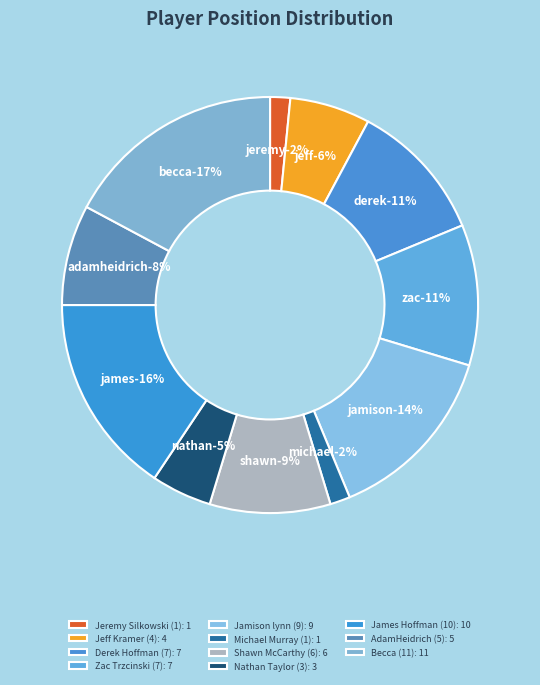

Does Nathan Taylor (3) account for over 50% of the chart?

No